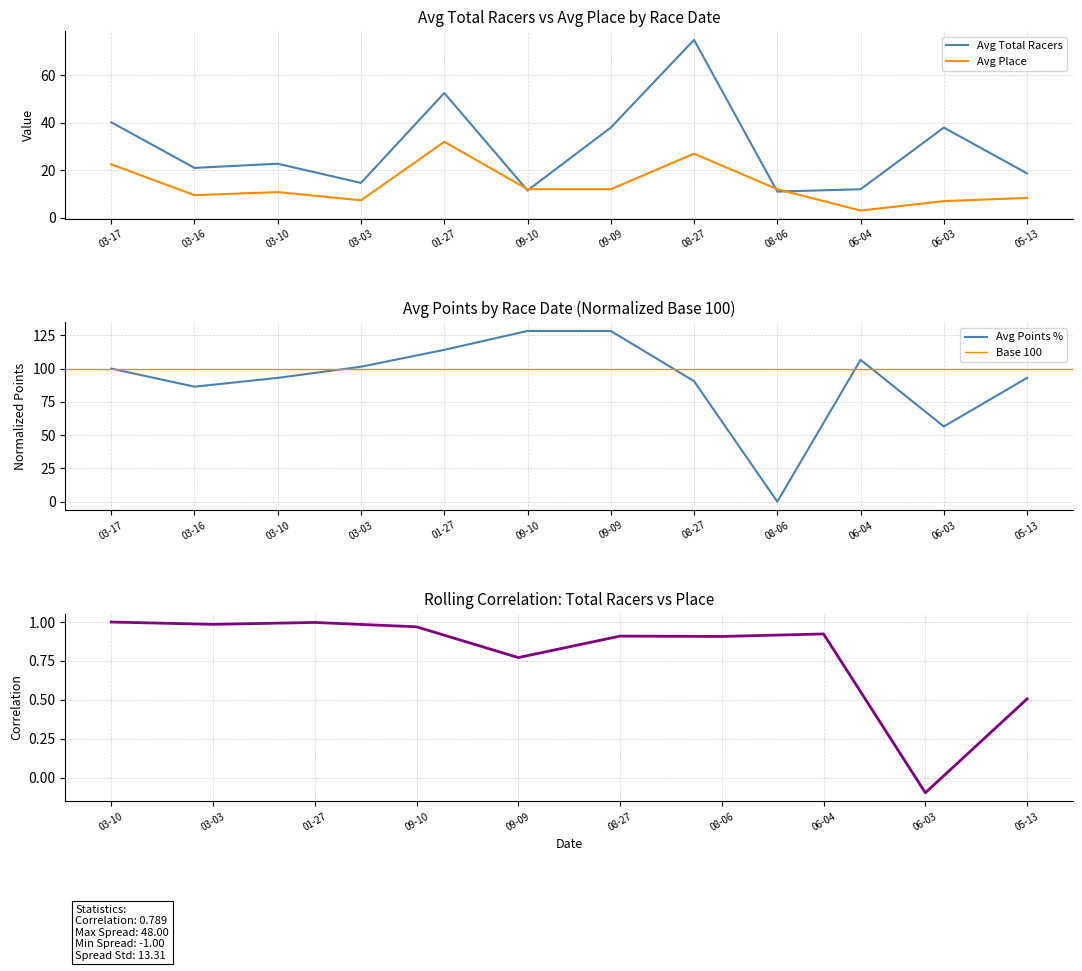

At which label is Avg Total Racers closest to 43?

03-17